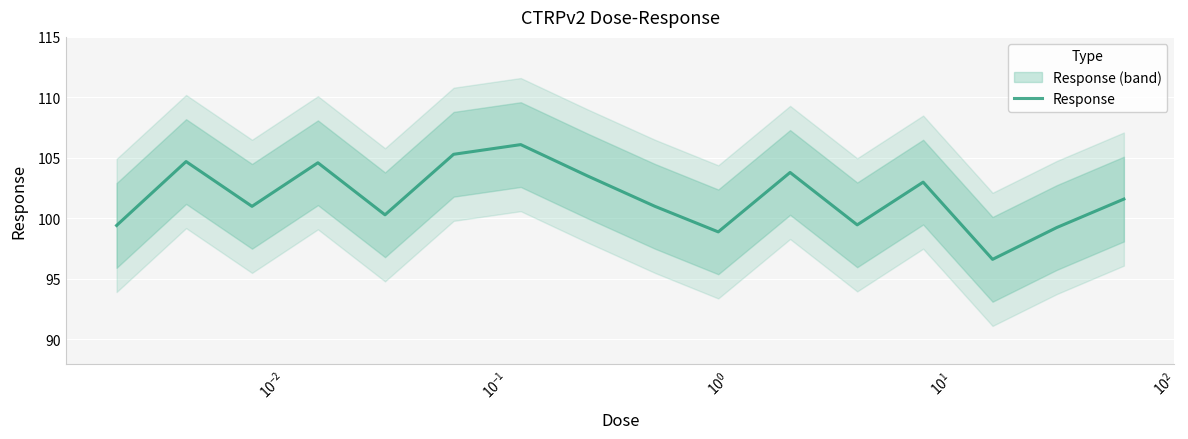

What is the highest value of the Response series?

106.1